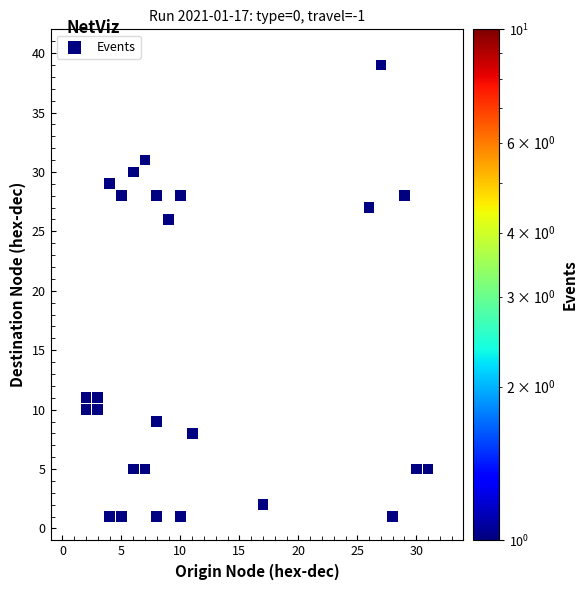

What is the range of X values (max minus min)?

29